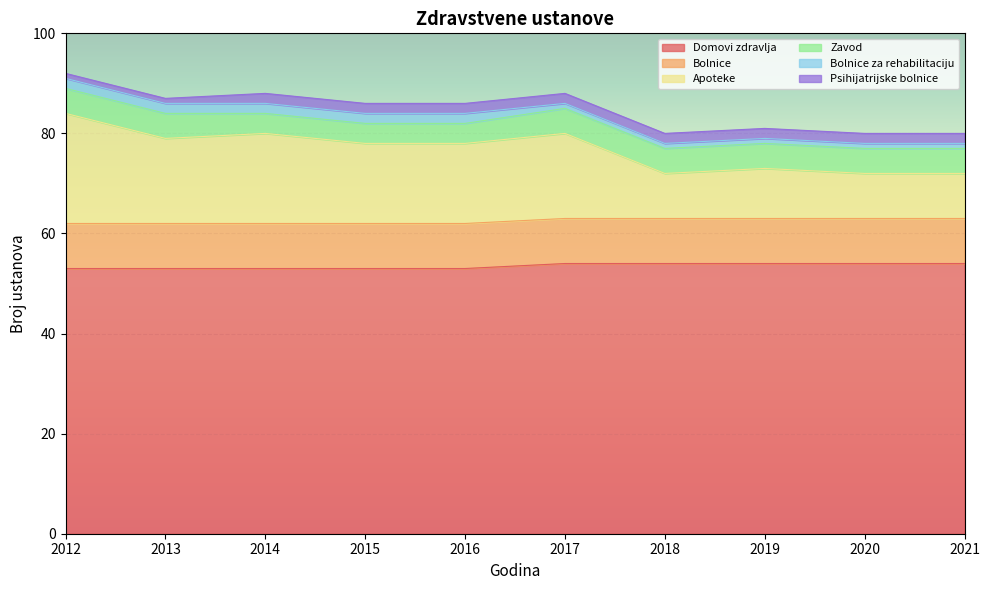

True or false: Domovi zdravlja has more than 2 points higher than both neighbors.

False